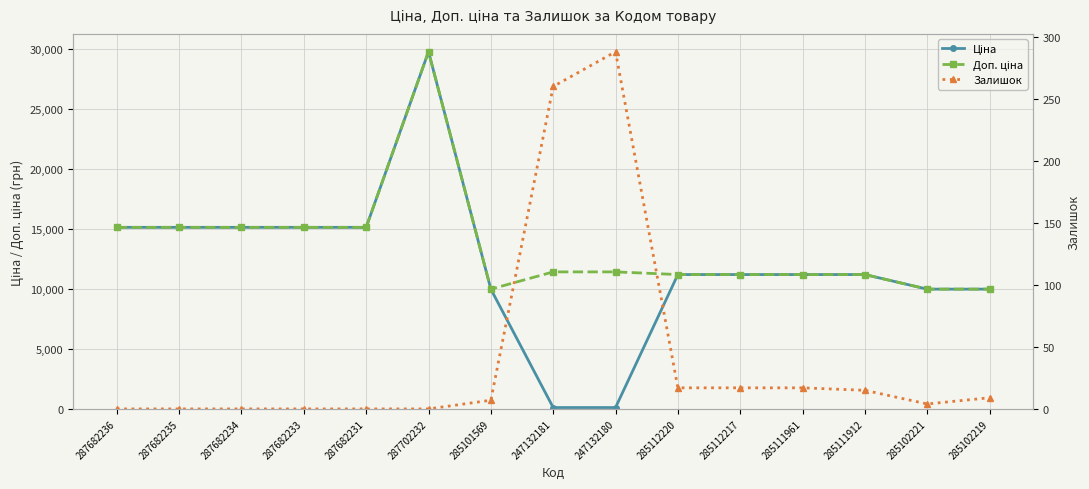

Rank the series at 285111961 from lowest to highest value.

Залишок, Ціна, Доп. ціна